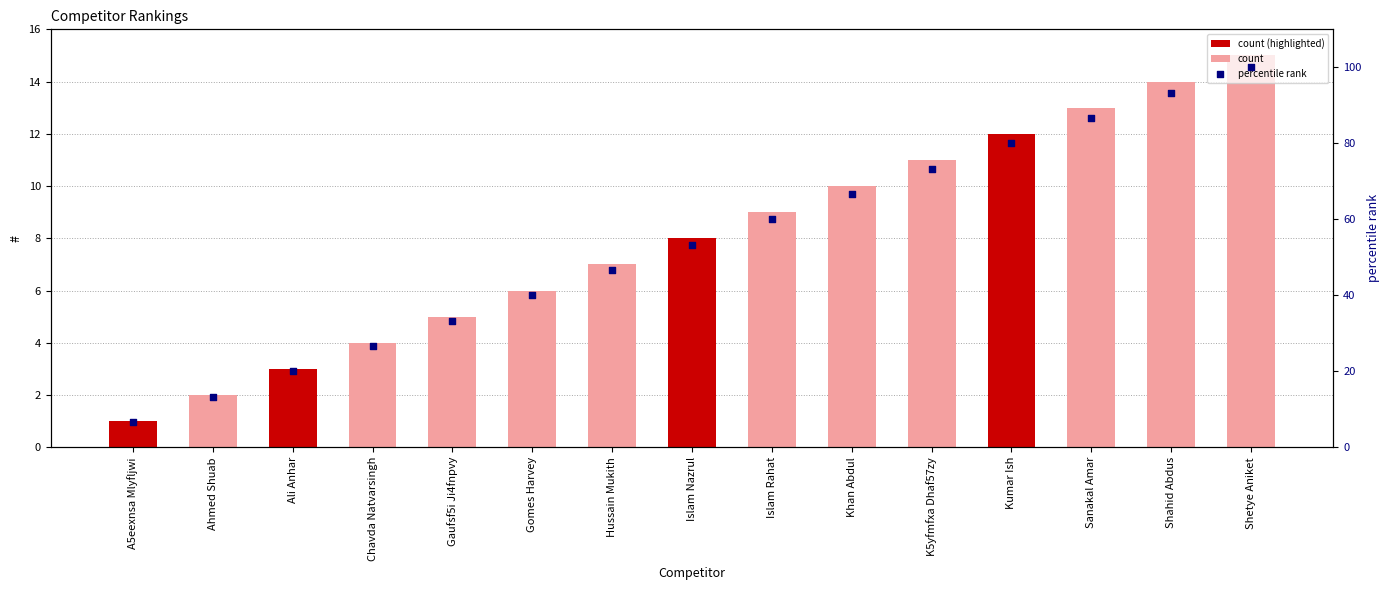

What is the ratio of the value at K5yfmfxa Dhaf57zy to the value at Ali Anhar?

3.7